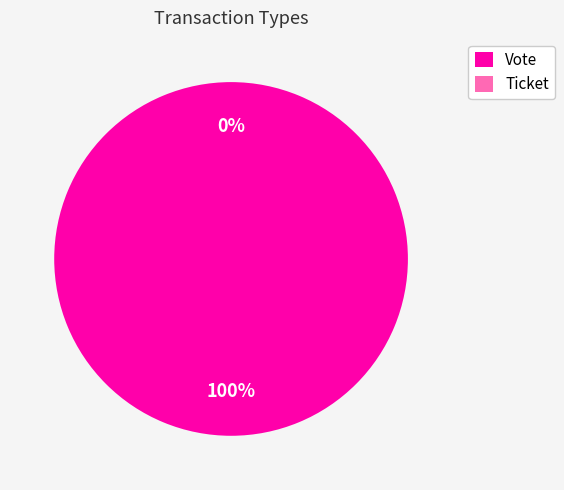

Count the number of slices in the pie.

2